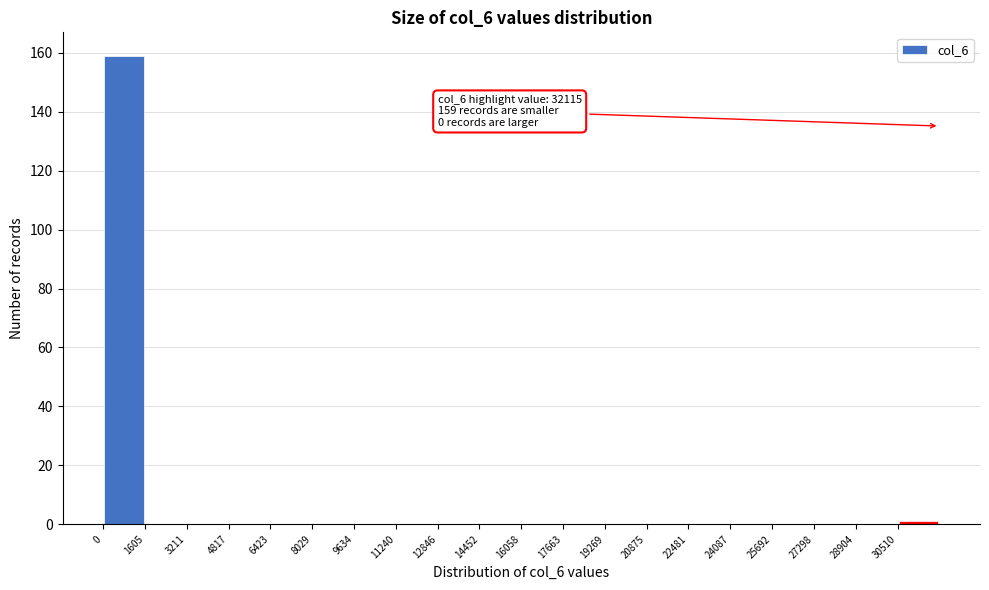

Over which range of the x-axis is the bar tallest?

0 to 1600